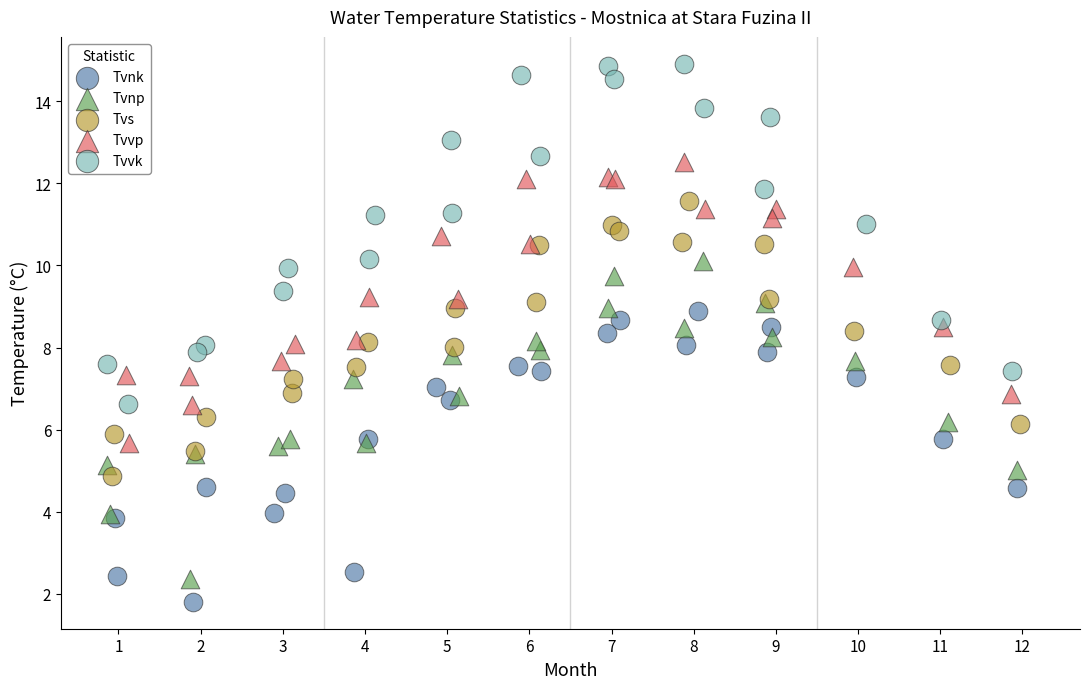

Which series has the largest Y range (max minus min)?

Tvvk